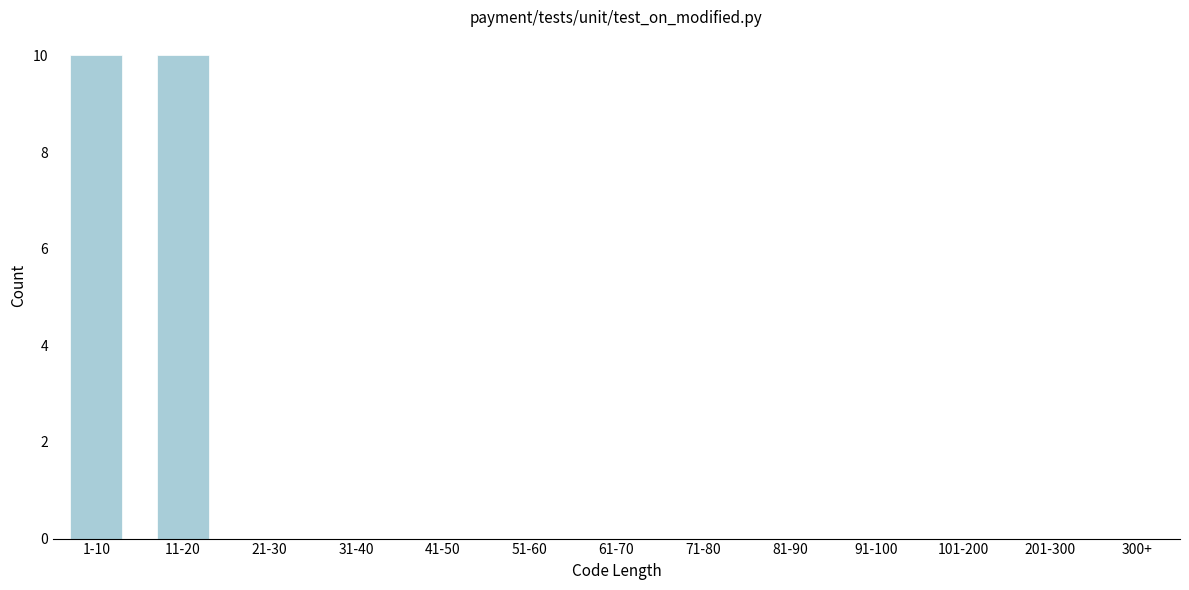

Reading left to right, extract all data points from this chart.

1-10=10	11-20=10	21-30=0	31-40=0	41-50=0	51-60=0	61-70=0	71-80=0	81-90=0	91-100=0	101-200=0	201-300=0	300+=0